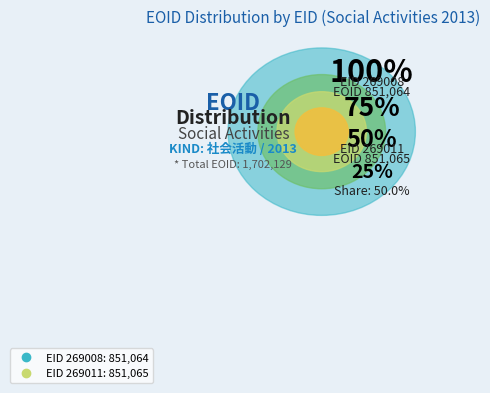

What is the smallest slice in the pie chart?

269008